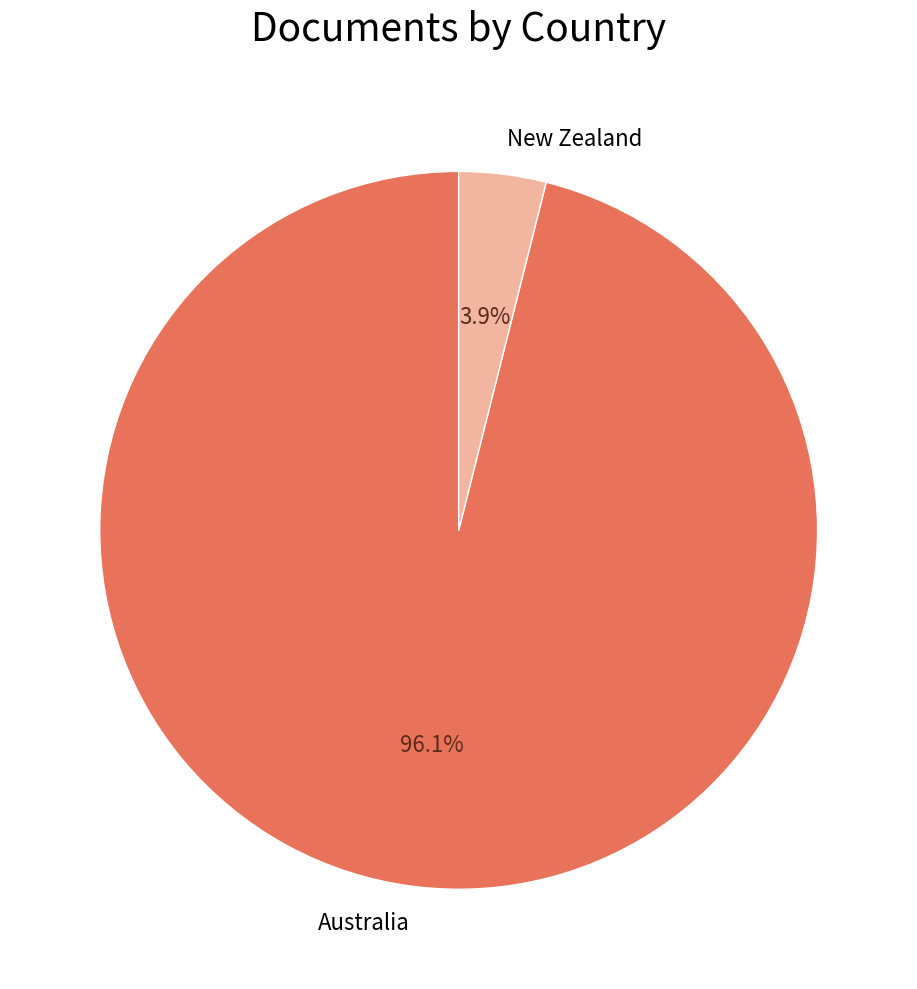

What is the smallest slice in the pie chart?

New Zealand